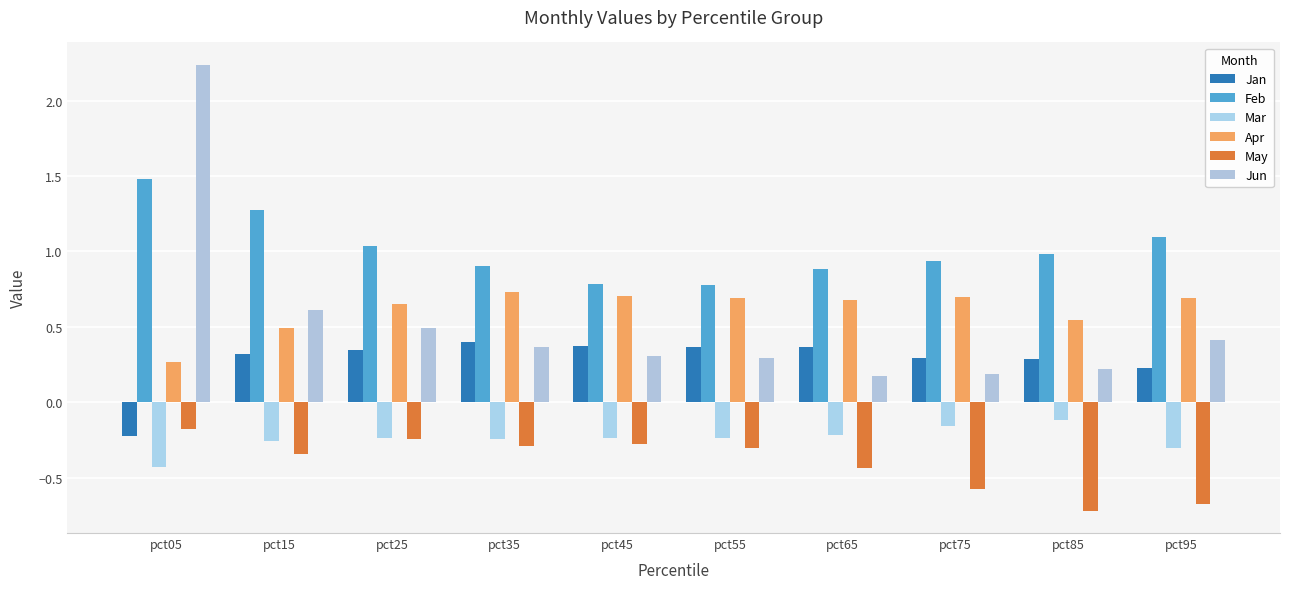

How many values in the Jan series are below 0?

1